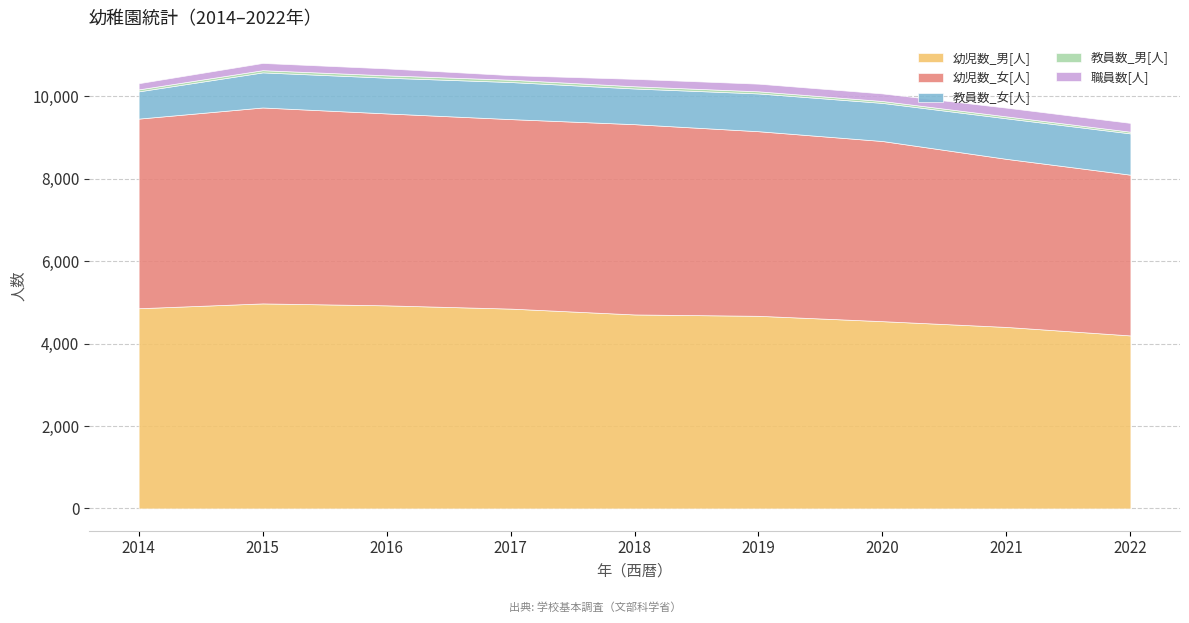

At which category does the chart reach its peak across all series?

2015